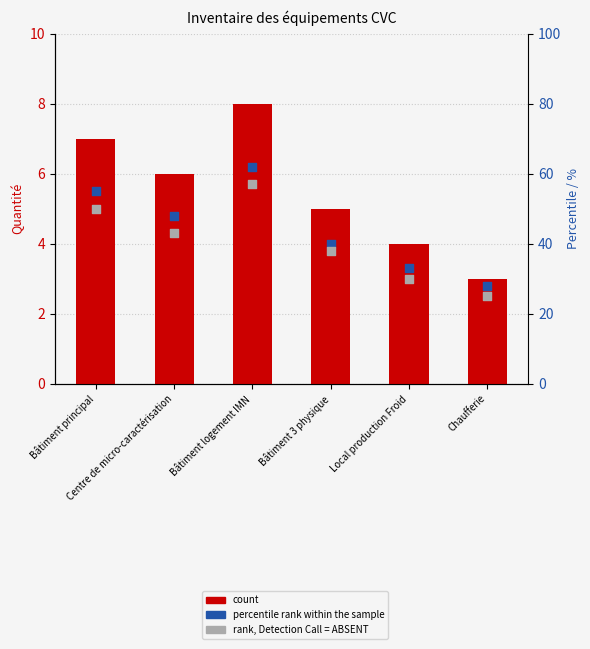

At how many categories does at least one series exceed 53?

2